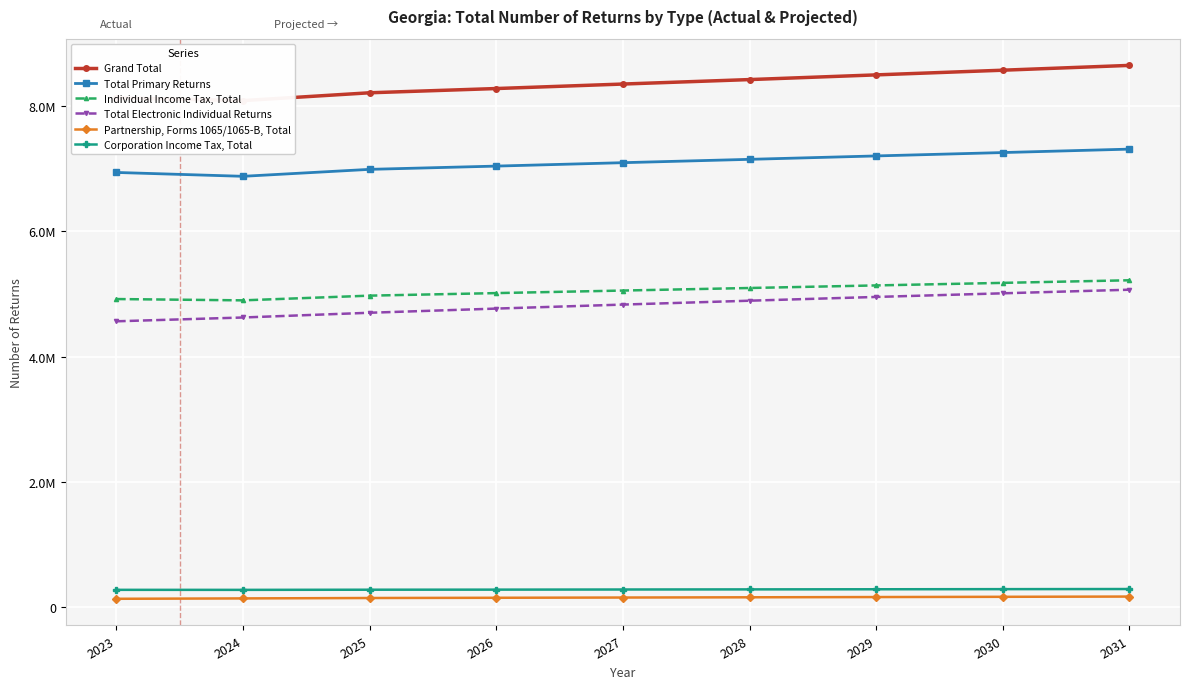

Rank the series by their maximum value, from lowest to highest.

Partnership, Forms 1065/1065-B, Total, Corporation Income Tax, Total, Total Electronic Individual Returns, Individual Income Tax, Total, Total Primary Returns, Grand Total